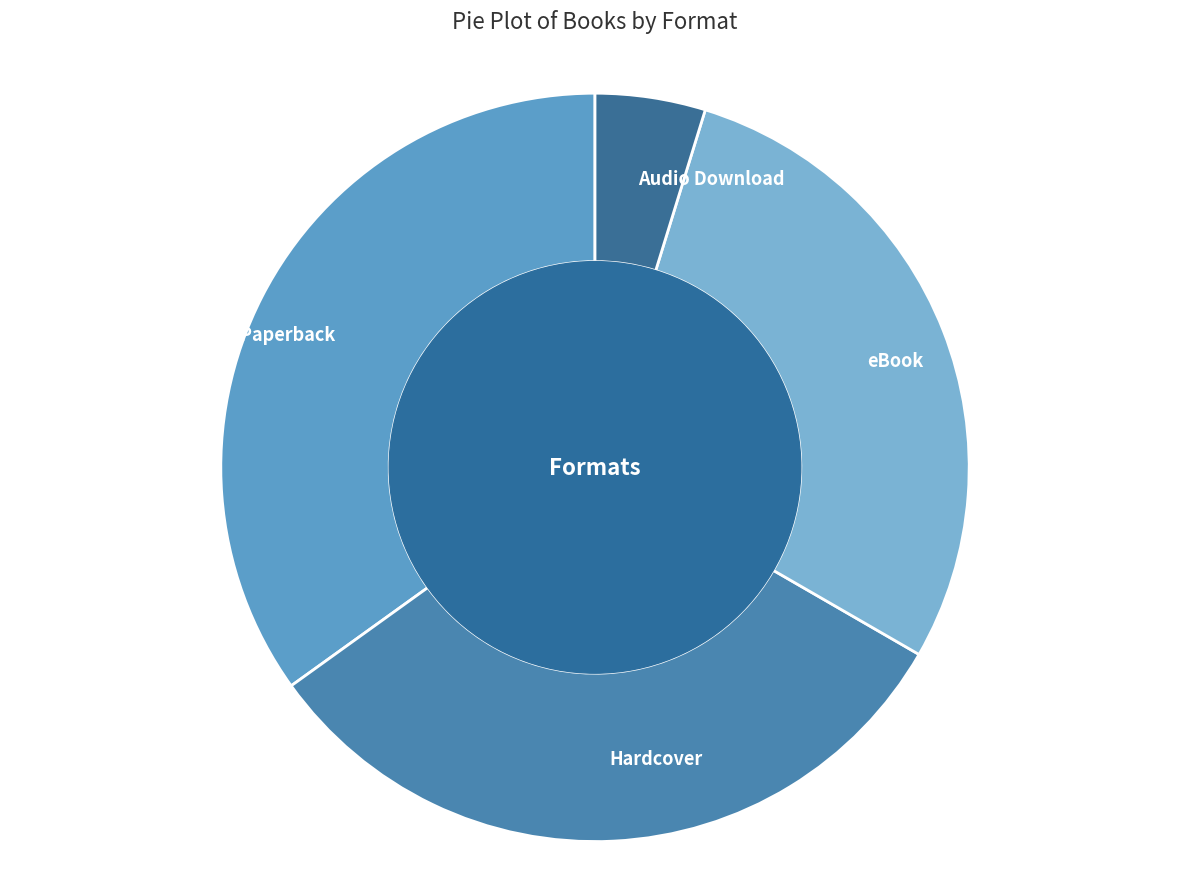

What is the smallest slice in the pie chart?

Audio Download